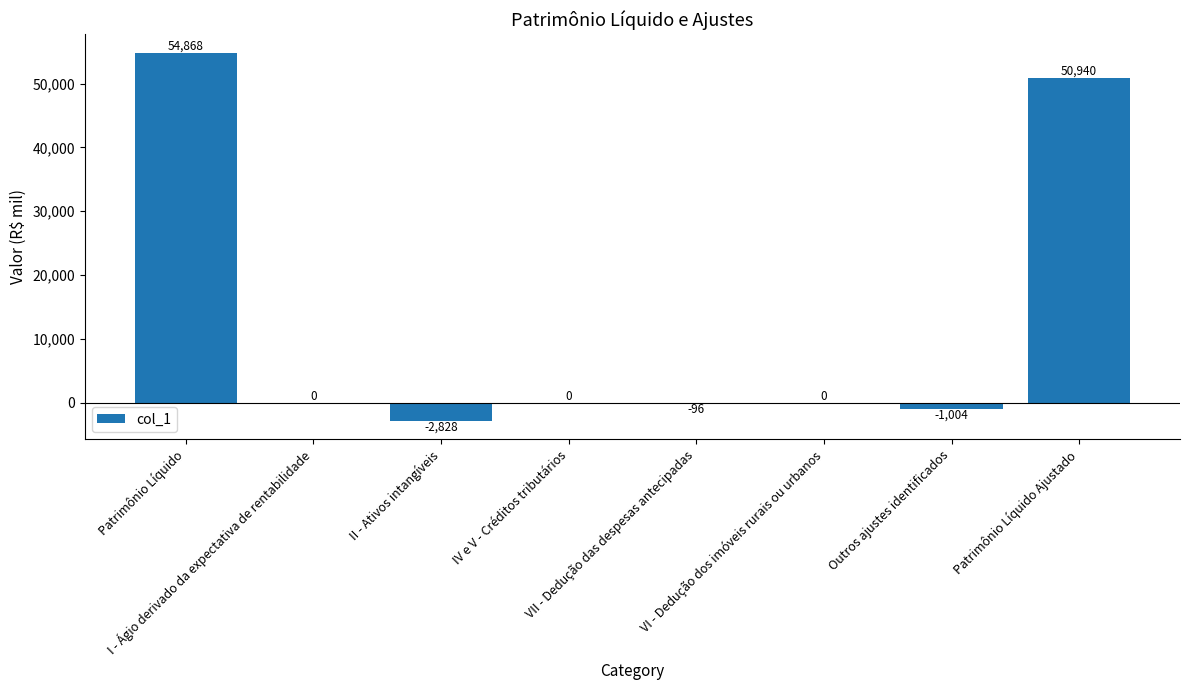

The chart shows a value of 54867.9 at Patrimônio Líquido. True or false?

True